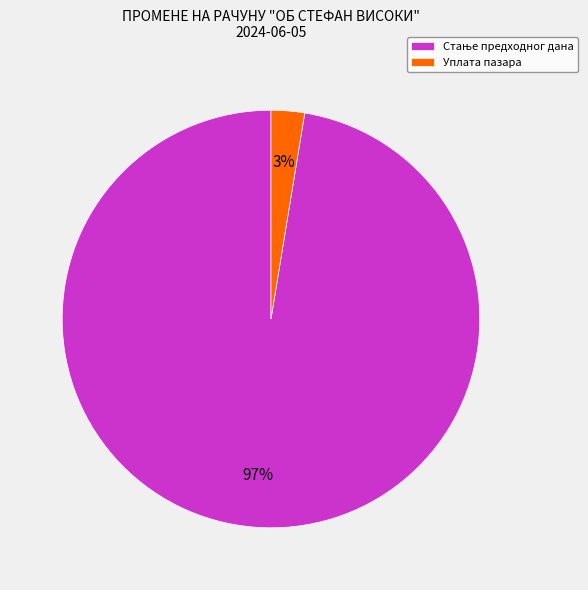

What percentage is the Уплата пазара slice, to the nearest percent?

3%